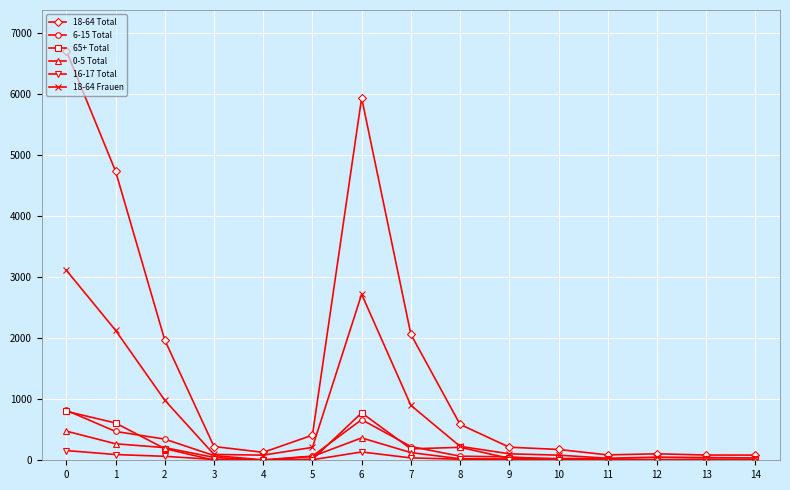

True or false: 6-15 Total and 65+ Total intersect in this chart.

True